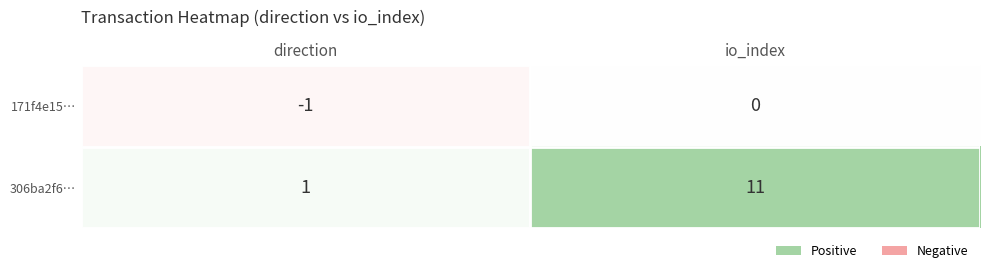

List the series in order of their peak value, highest first.

306ba2f6…, 171f4e15…